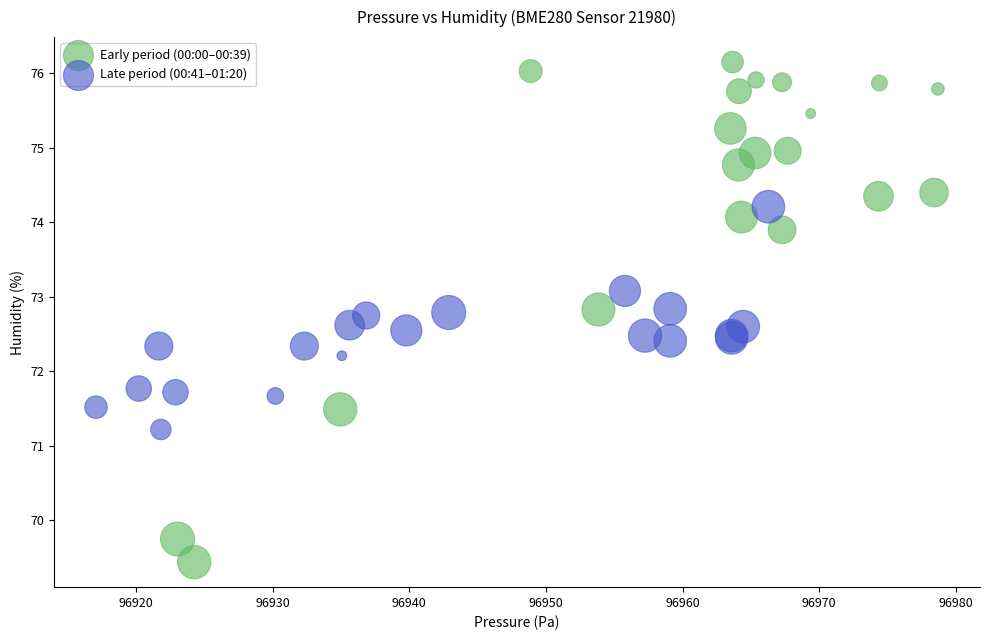

Which series has the largest Y range (max minus min)?

Early period (00:00–00:39)